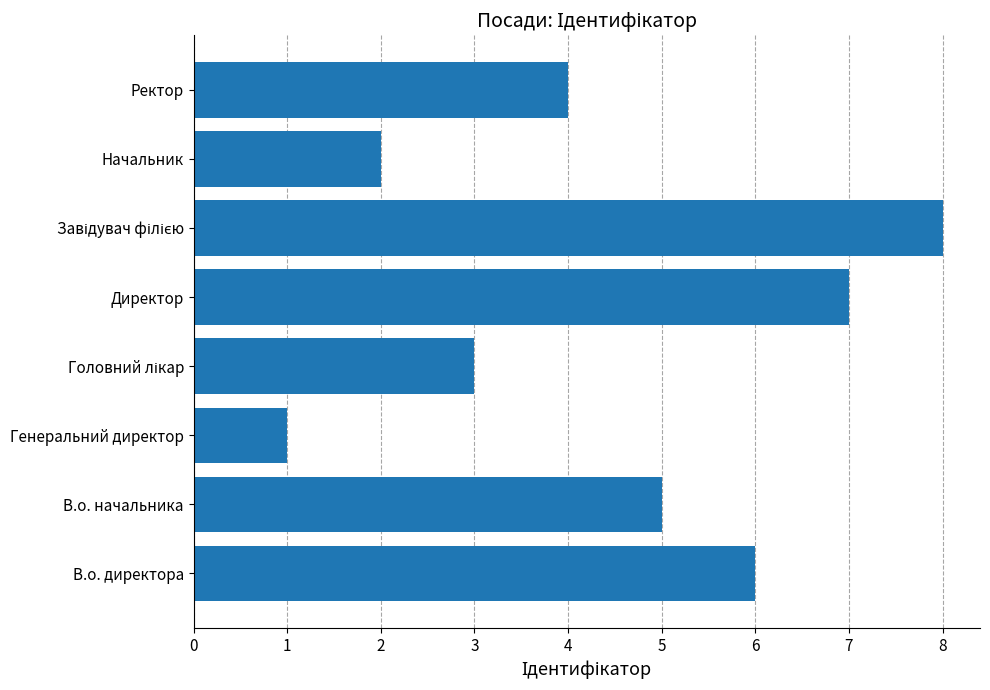

Reading bottom to top, list all the values displayed in this chart.

6	5	1	3	7	8	2	4